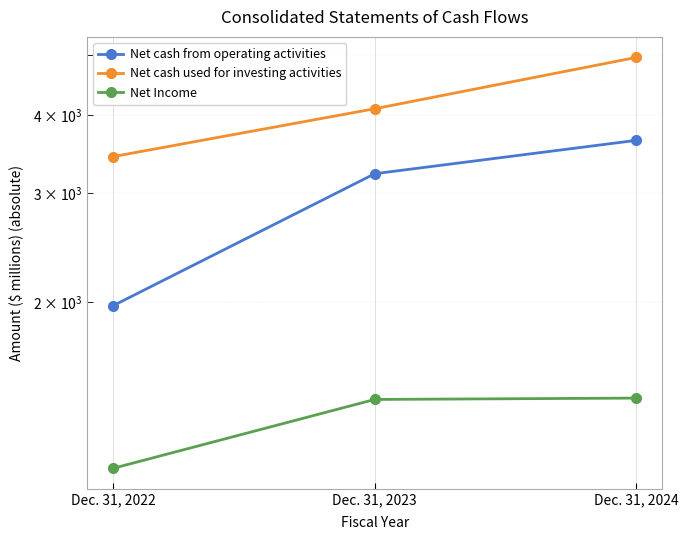

Which series changed the most between Dec. 31, 2022 and Dec. 31, 2024?

Net cash from operating activities